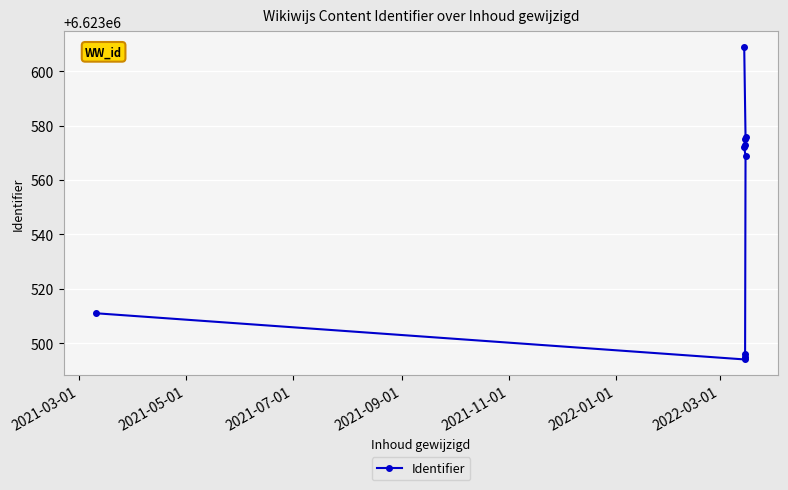

How many lines are shown in the chart?

1